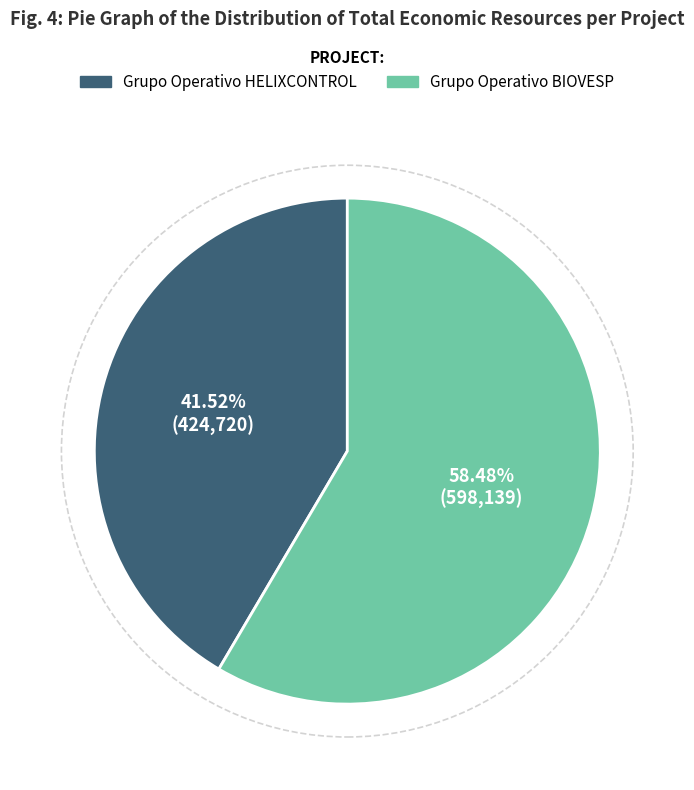

Rank the categories by value from highest to lowest.

Grupo Operativo BIOVESP, Grupo Operativo HELIXCONTROL